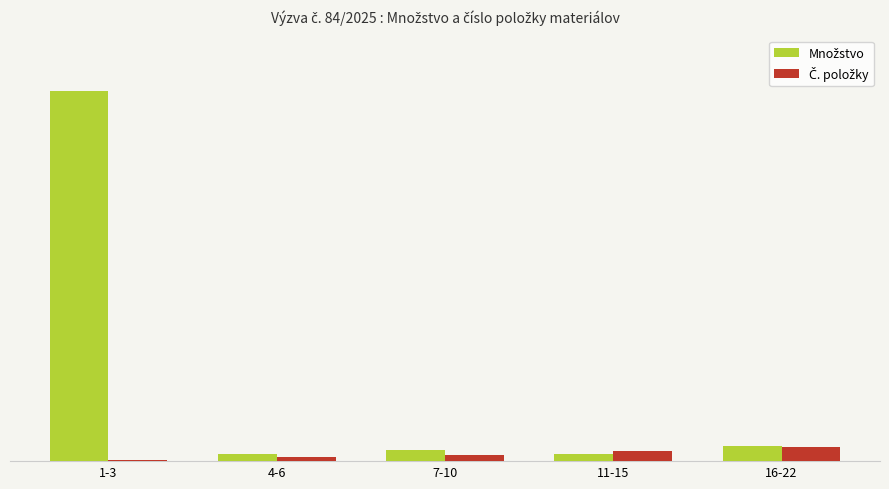

What is the difference between the second highest and second lowest values in the Č. položky series?

8